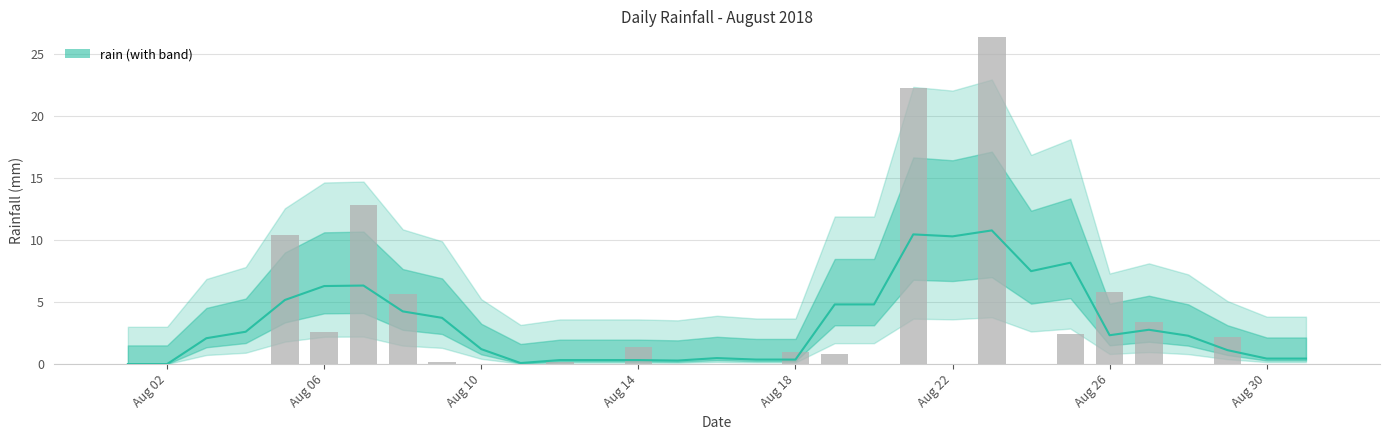

True or false: the data shows 5.8 at 22.

False